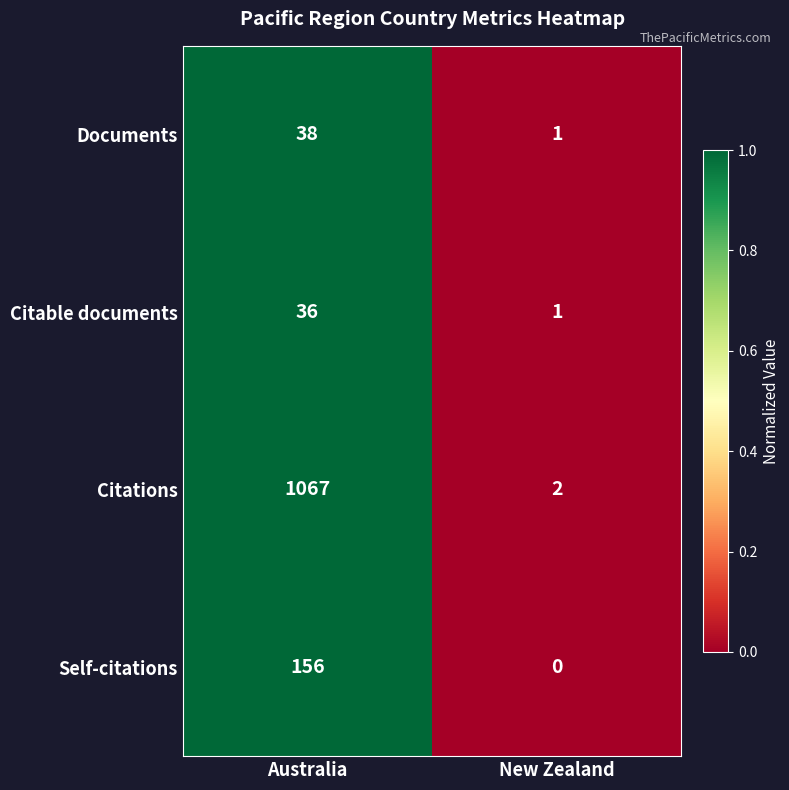

Reading right to left, extract all data points from this chart.

Documents: 1	38
Citable documents: 1	36
Citations: 2	1067
Self-citations: 0	156